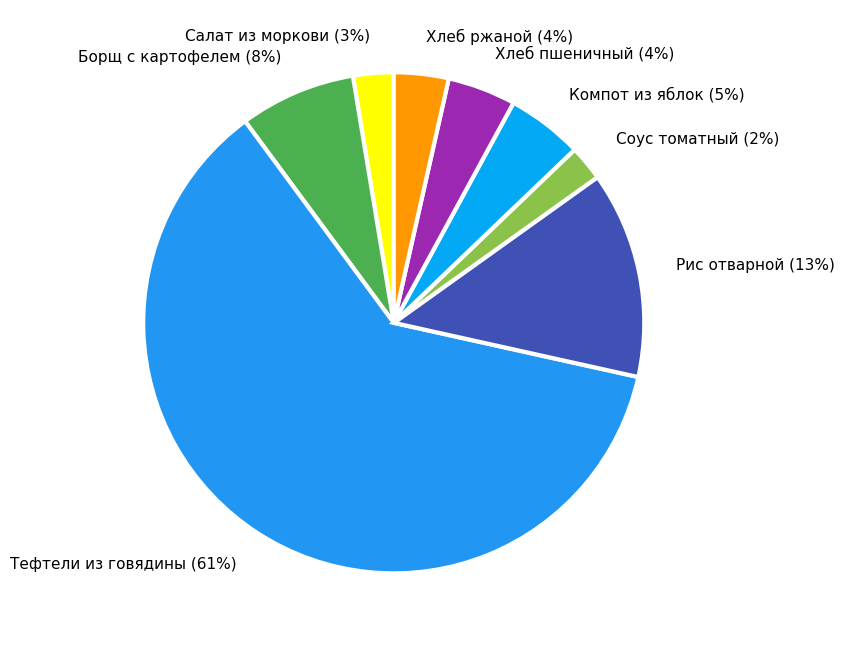

How many segments does this pie chart have?

8